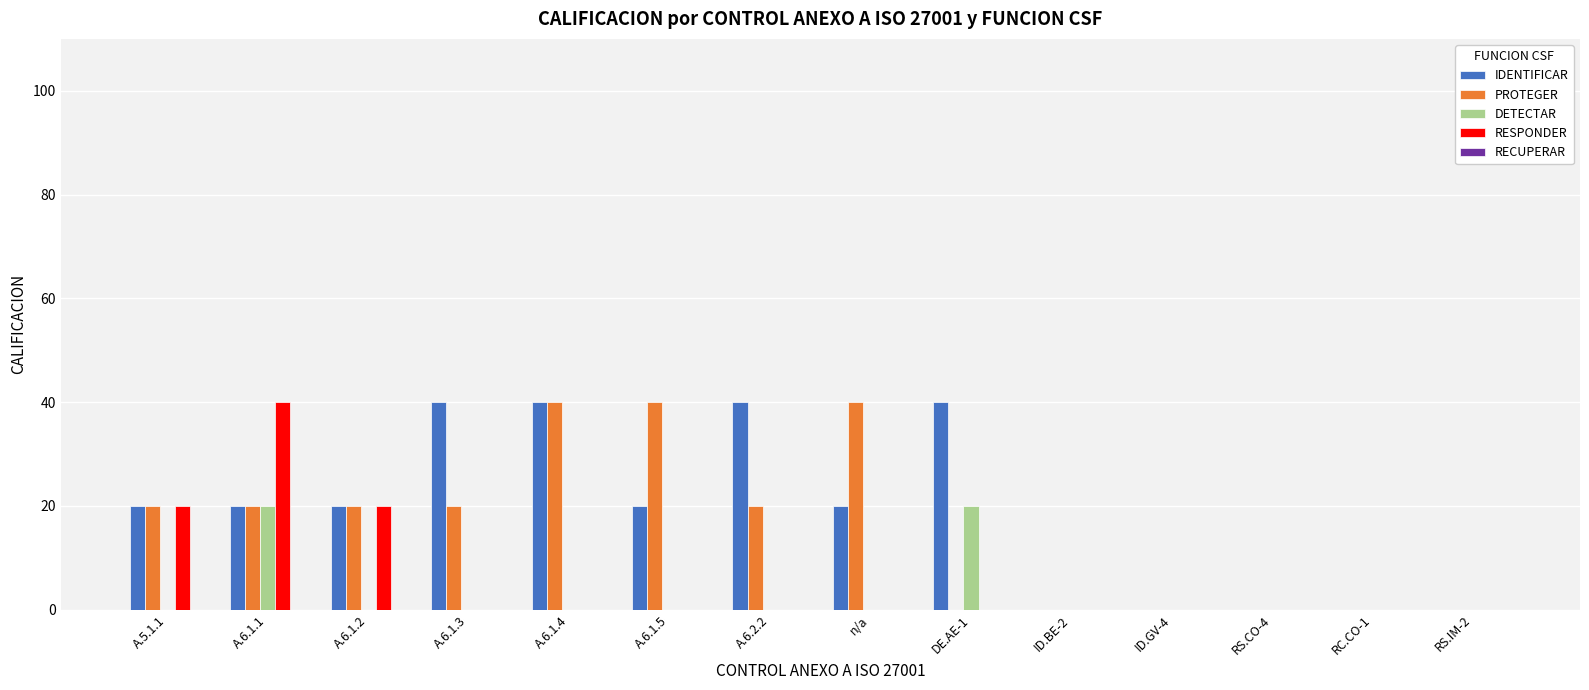

What is the total value across all series at n/a?

60